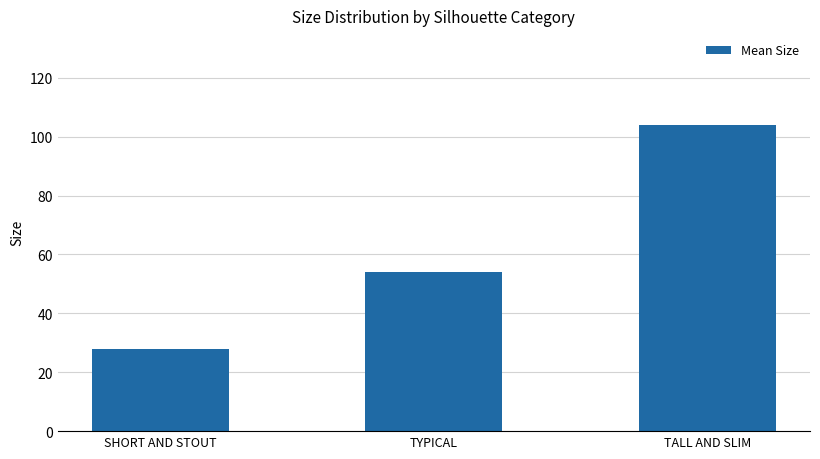

At which category does the chart reach its minimum across all series?

SHORT AND STOUT